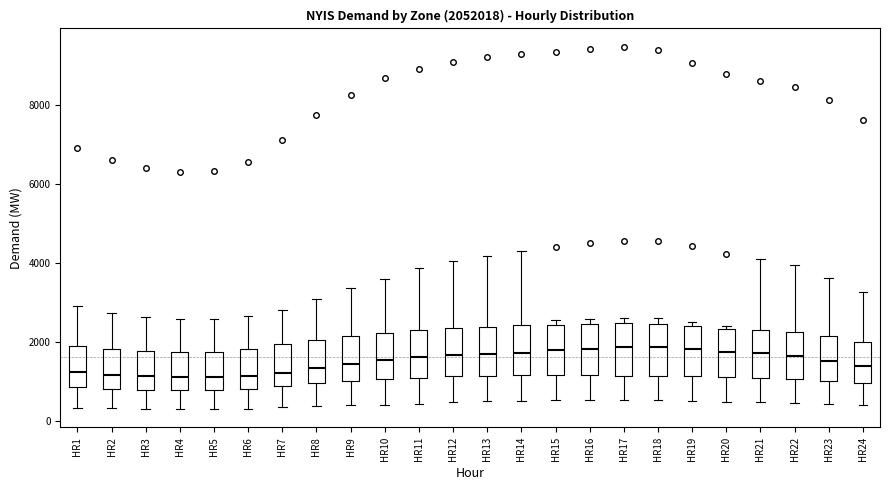

Reading left to right, read every box against the y-axis: the position of its median line, the range the box covers, and the ends of its whiskers. The values are not printed on the chart, so give them approximately, as read against the axis.

HR1: median 1200, box 800 to 1800, whiskers 400 to 3000
HR2: median 1200, box 800 to 1800, whiskers 400 to 2800
HR3: median 1200, box 800 to 1800, whiskers 200 to 2600
HR4: median 1000, box 800 to 1800, whiskers 200 to 2600
HR5: median 1000, box 800 to 1800, whiskers 200 to 2600
HR6: median 1200, box 800 to 1800, whiskers 400 to 2600
HR7: median 1200, box 800 to 2000, whiskers 400 to 2800
HR8: median 1400, box 1000 to 2000, whiskers 400 to 3000
HR9: median 1400, box 1000 to 2200, whiskers 400 to 3400
HR10: median 1600, box 1000 to 2200, whiskers 400 to 3600
HR11: median 1600, box 1000 to 2400, whiskers 400 to 3800
HR12: median 1600, box 1200 to 2400, whiskers 400 to 4000
HR13: median 1600, box 1200 to 2400, whiskers 400 to 4200
HR14: median 1800, box 1200 to 2400, whiskers 400 to 4400
HR15: median 1800, box 1200 to 2400, whiskers 600 to 2600
HR16: median 1800, box 1200 to 2400, whiskers 600 to 2600
HR17: median 1800, box 1200 to 2400, whiskers 600 to 2600
HR18: median 1800, box 1200 to 2400, whiskers 600 to 2600
HR19: median 1800, box 1200 to 2400, whiskers 600 to 2400 (just above the box's upper edge)
HR20: median 1800, box 1000 to 2400, whiskers 400 to 2400
HR21: median 1800, box 1000 to 2200, whiskers 400 to 4000
HR22: median 1600, box 1000 to 2200, whiskers 400 to 4000
HR23: median 1600, box 1000 to 2200, whiskers 400 to 3600
HR24: median 1400, box 1000 to 2000, whiskers 400 to 3200